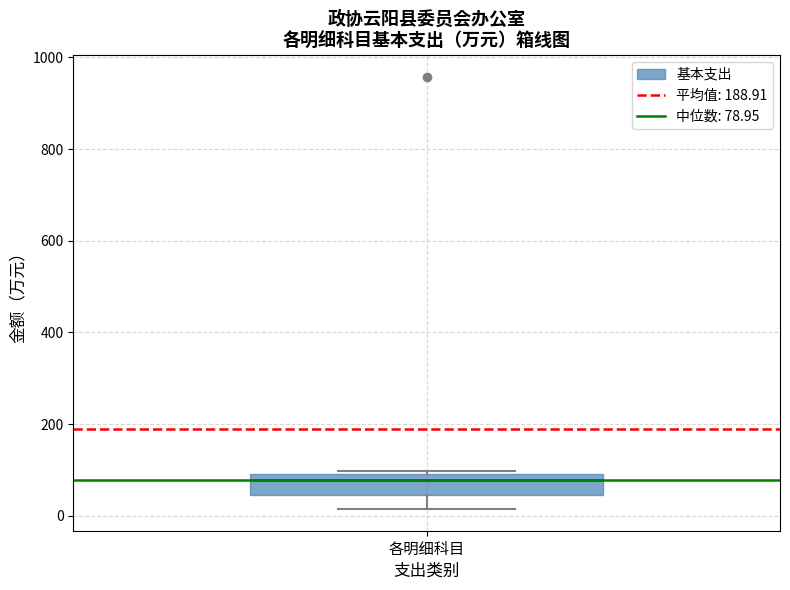

Read this box plot against the y-axis: the position of the median line, the range covered by the box, and the ends of both whiskers. The values are not printed on the chart, so give them approximately, as read against the axis.

median 80, box 40 to 100, whiskers 20 to 100 (just above the box's upper edge)